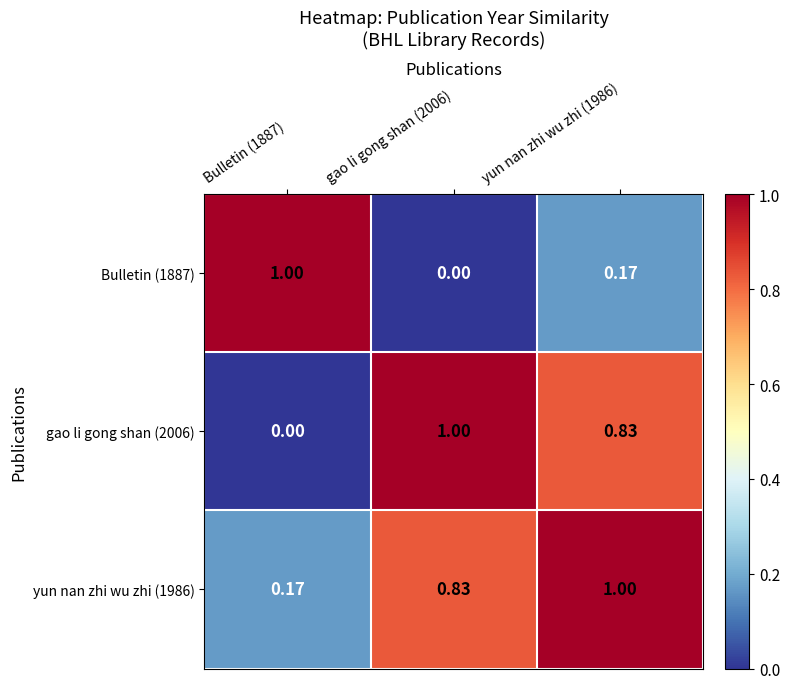

How many categories are shown in the chart?

3